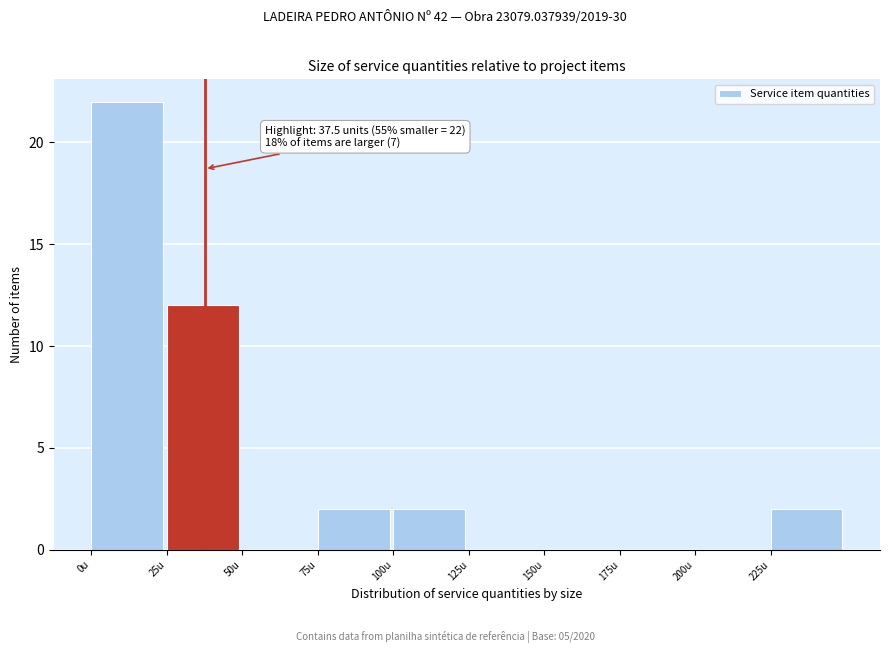

Which range on the x-axis has the tallest bar?

0 to 25